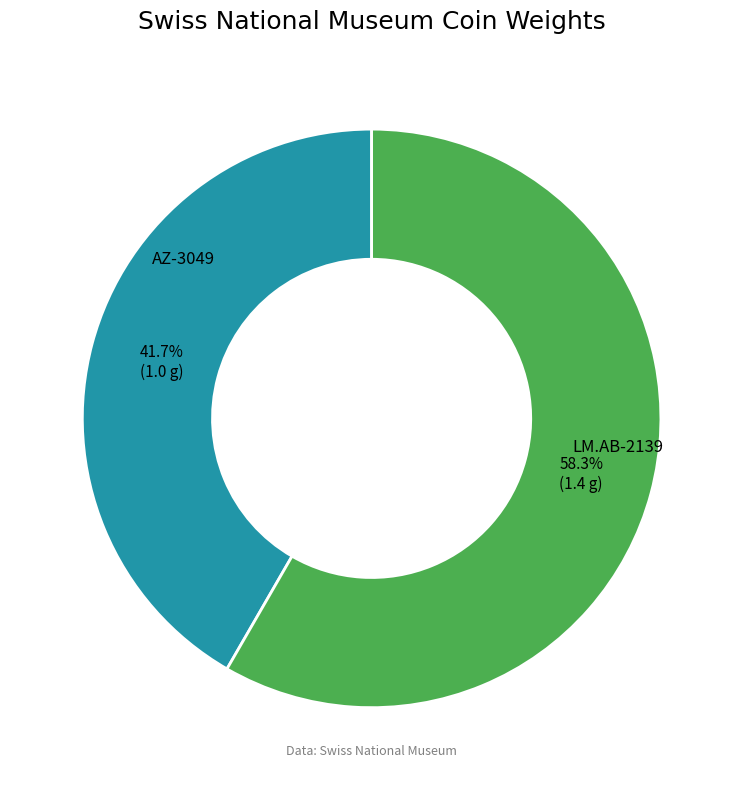

How many segments does this pie chart have?

2